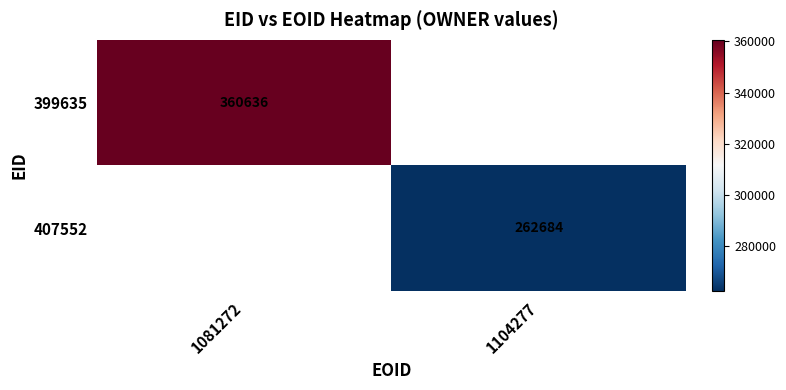

Is the value of 407552 at 1104277 greater than the value of 399635 at 1081272?

No